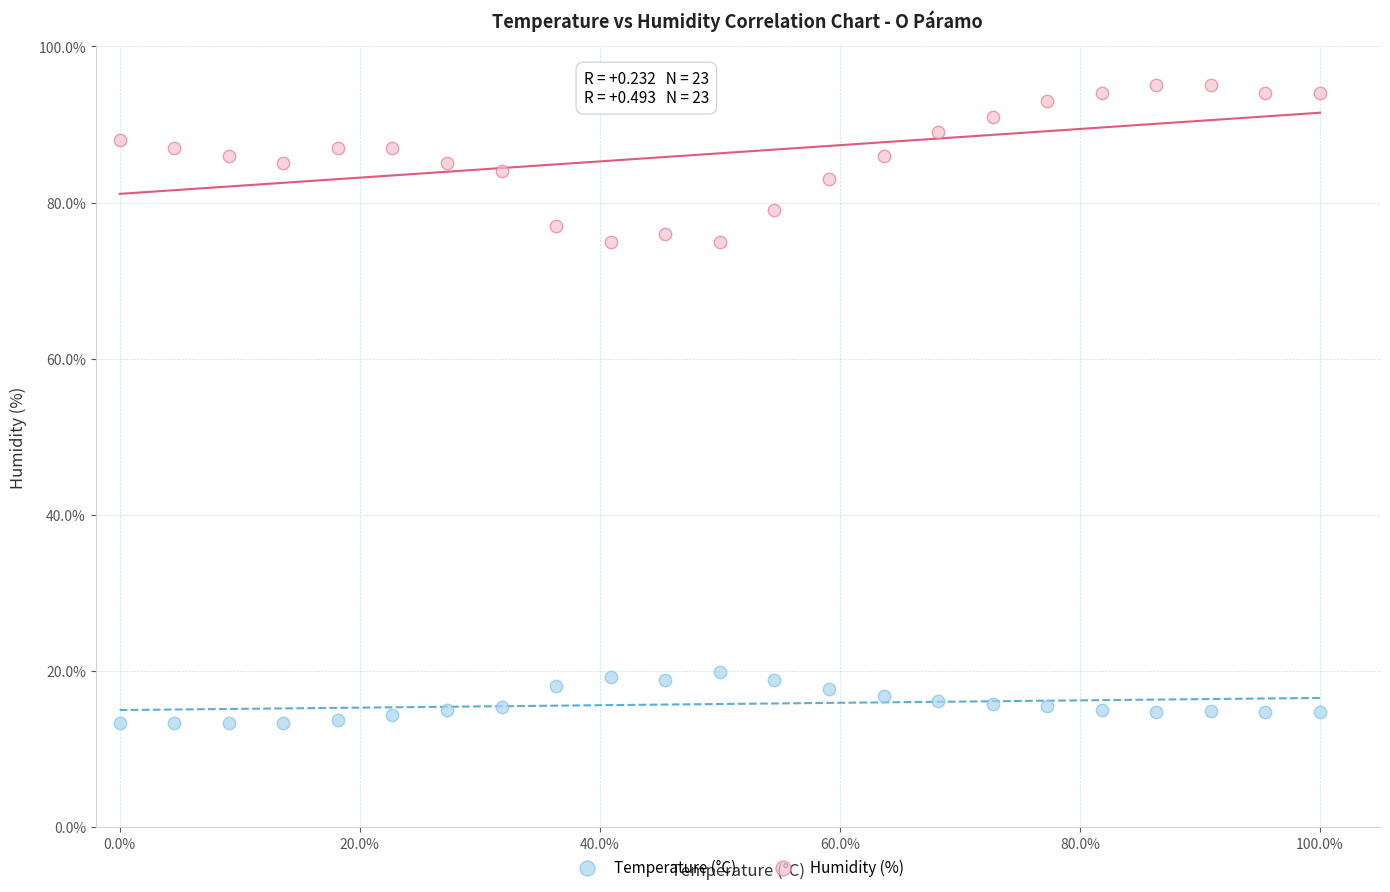

What are all the series names shown in the legend?

Temperature (°C), Humidity (%)